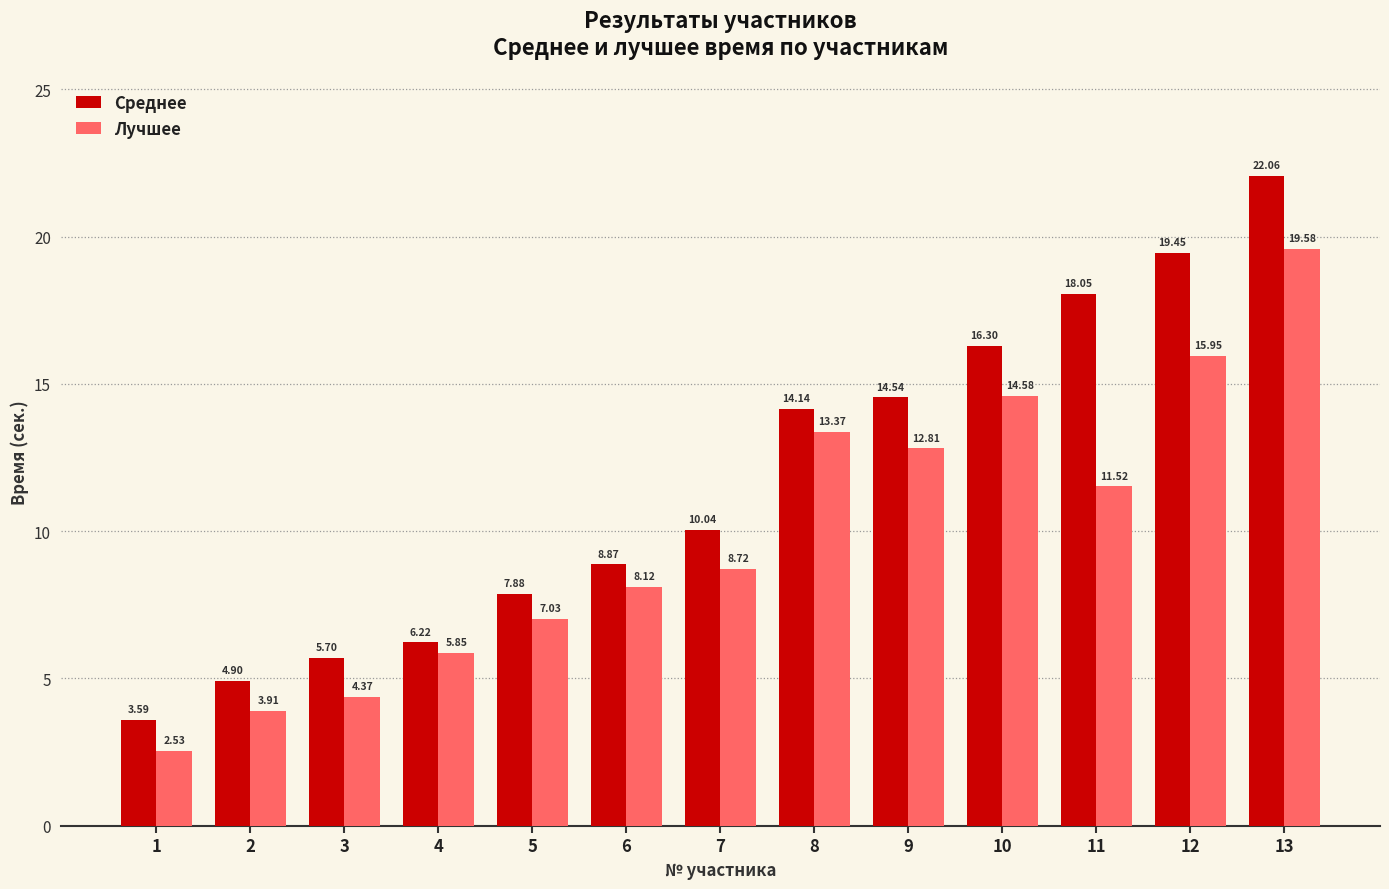

What is the sum of all Среднее values?

151.7